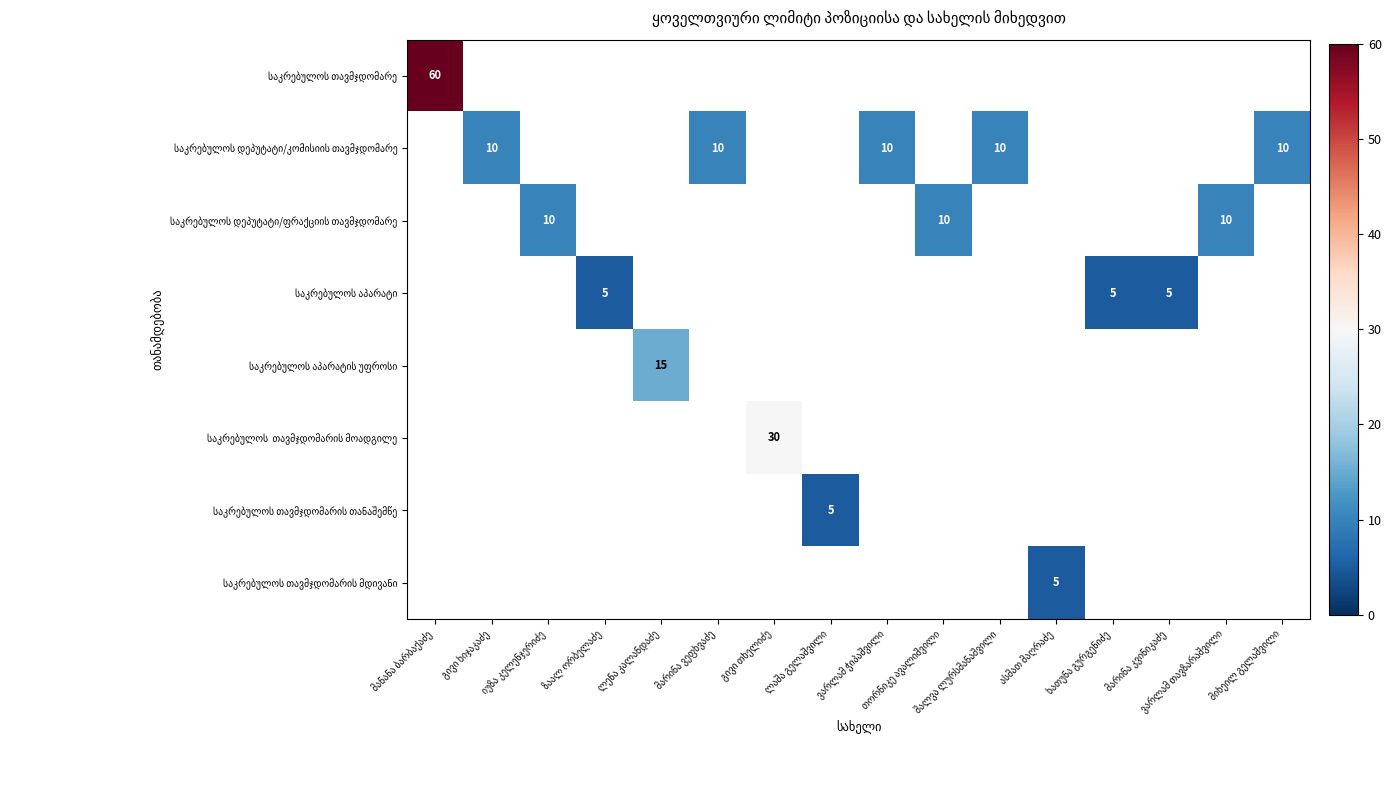

Which category has the lowest value across all series?

ზაალ ორბელაძე